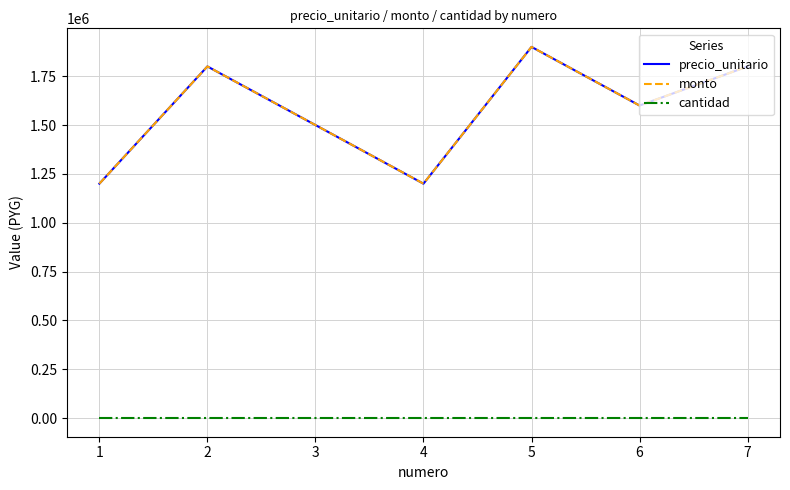

What is the difference between the highest and lowest values at 5?

1899999